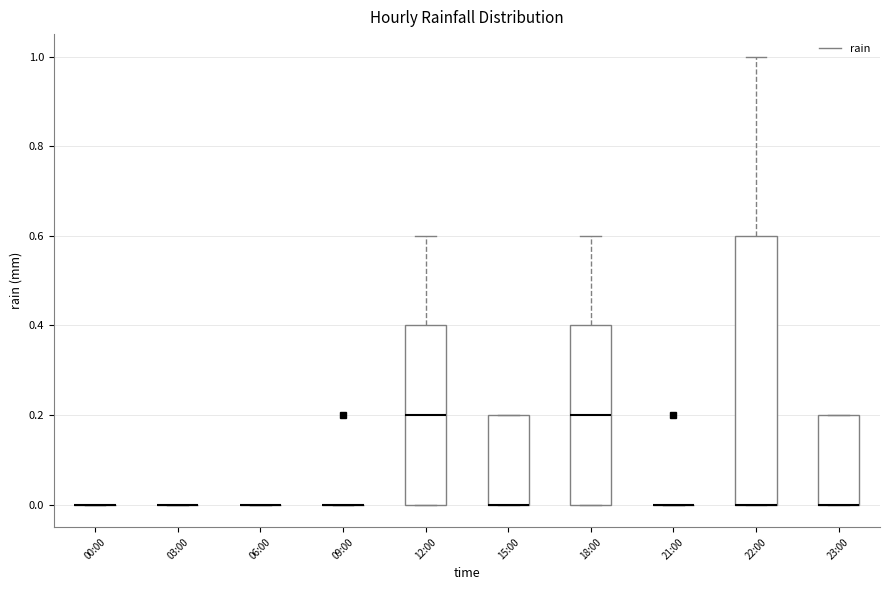

Where is the lower edge of the box for 15:00 on the y-axis? The values are not printed on the chart, so give them approximately, as read against the axis.

0.0